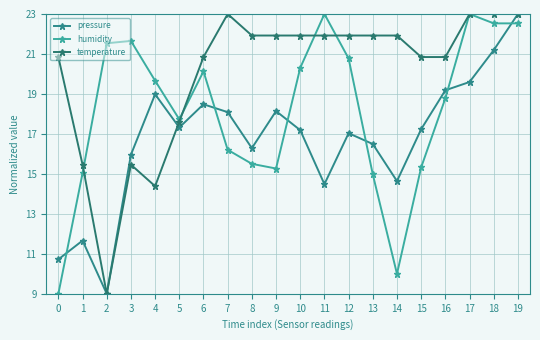

True or false: pressure and temperature intersect in this chart.

True